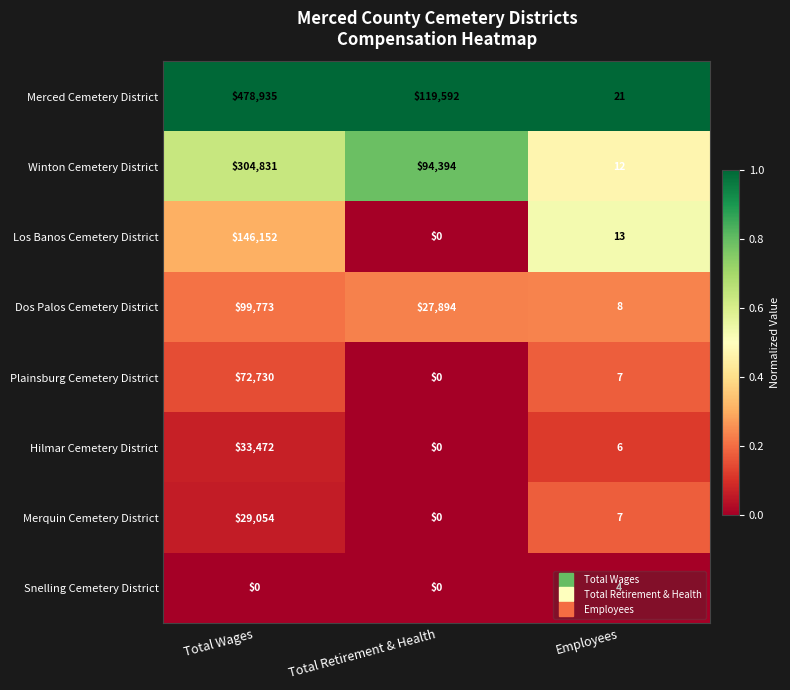

Which series has the widest spread of values?

Merced Cemetery District